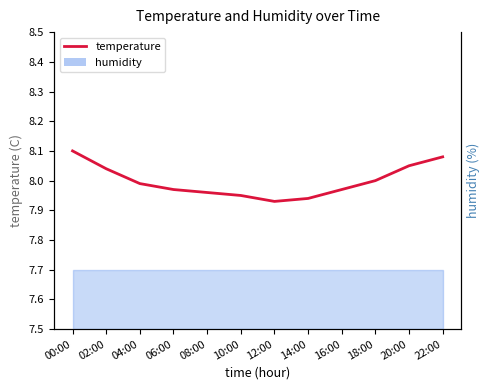

List the labels in order of value, smallest first.

12:00, 14:00, 10:00, 08:00, 06:00, 16:00, 04:00, 18:00, 02:00, 20:00, 22:00, 00:00